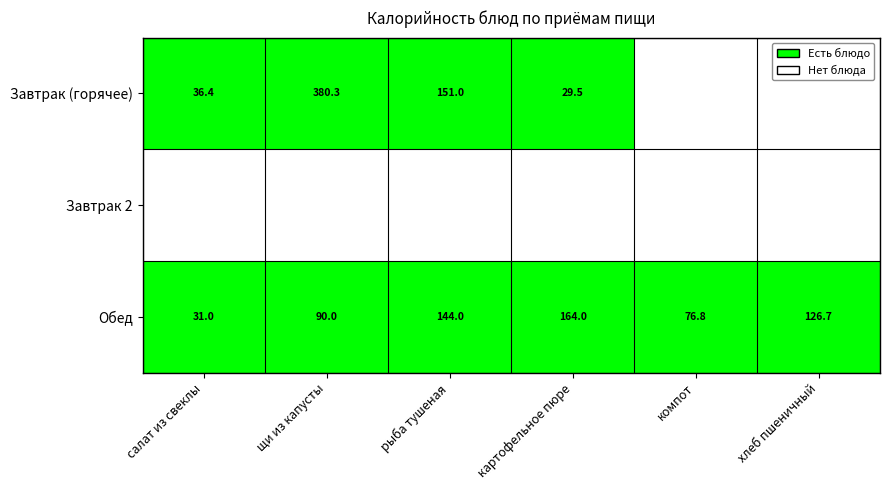

True or false: Завтрак (горячее) has a value of 36.4 at салат из свеклы.

True